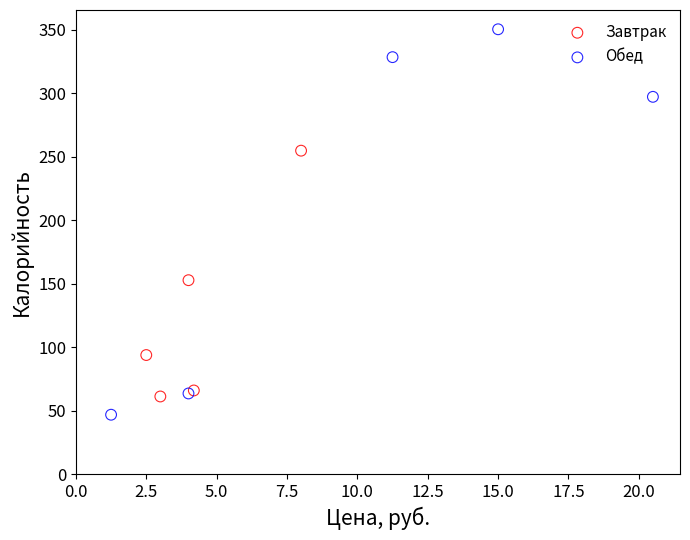

What are all the series names shown in the legend?

Завтрак, Обед